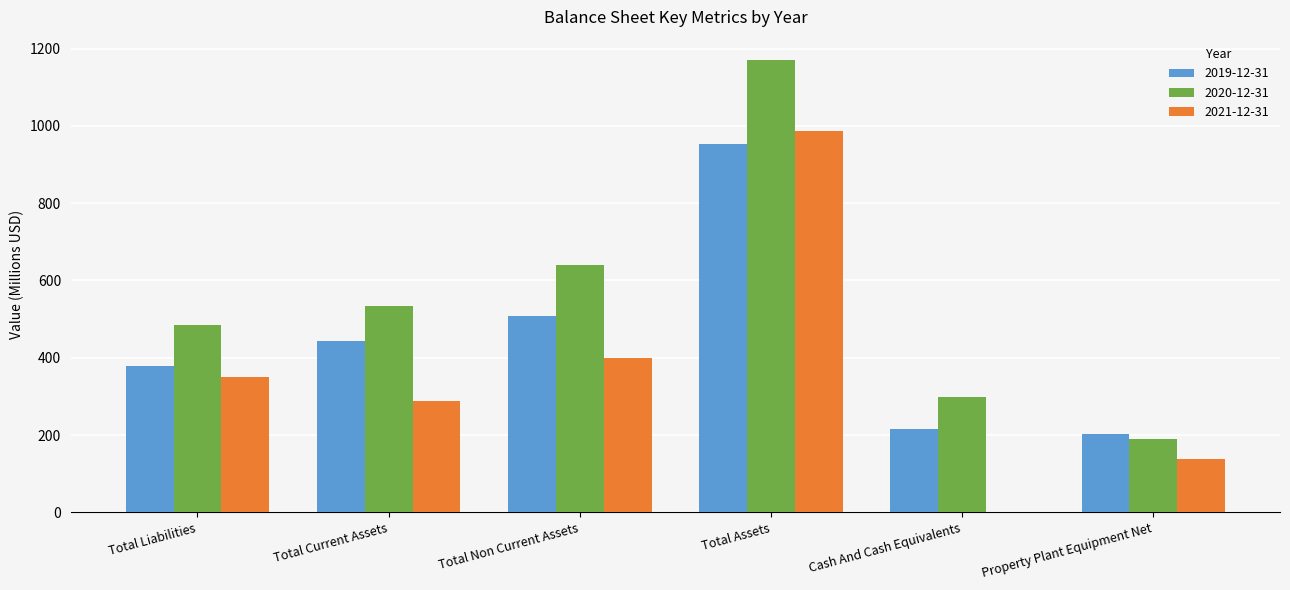

Where does the 2021-12-31 series first go above 350?

Total Liabilities